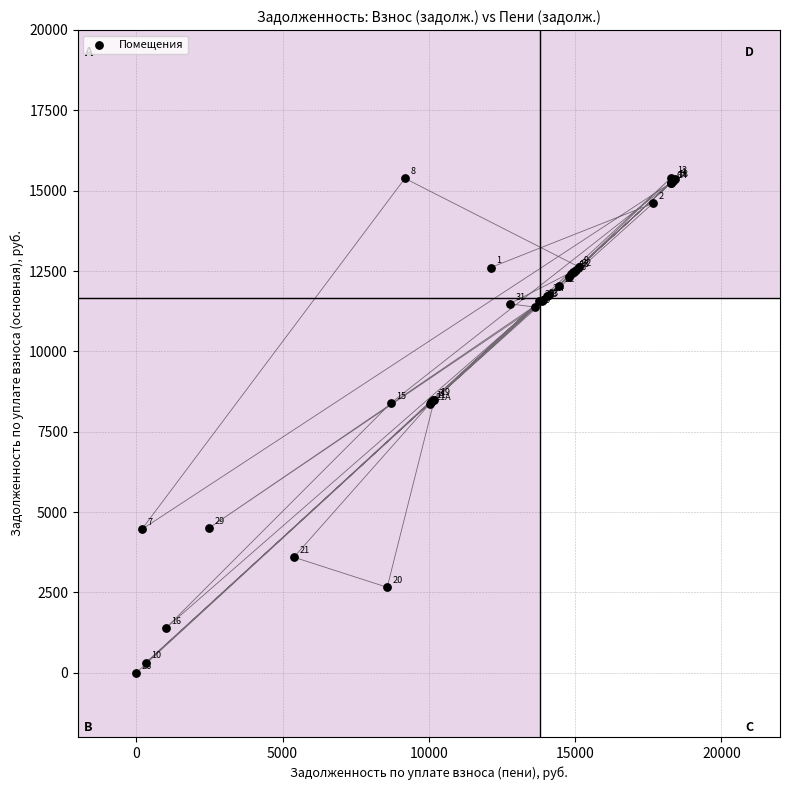

What Y value in the scatter plot is closest to 7704?

8371.7